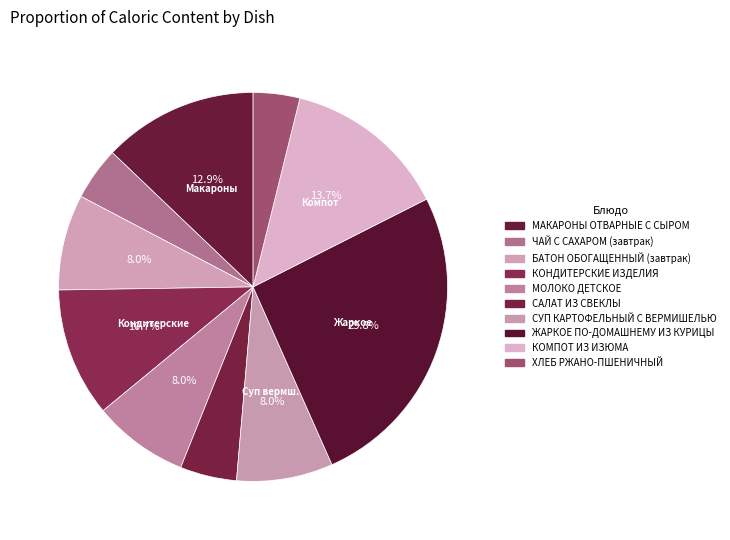

Is it true that МОЛОКО ДЕТСКОЕ is 19% of the pie?

False